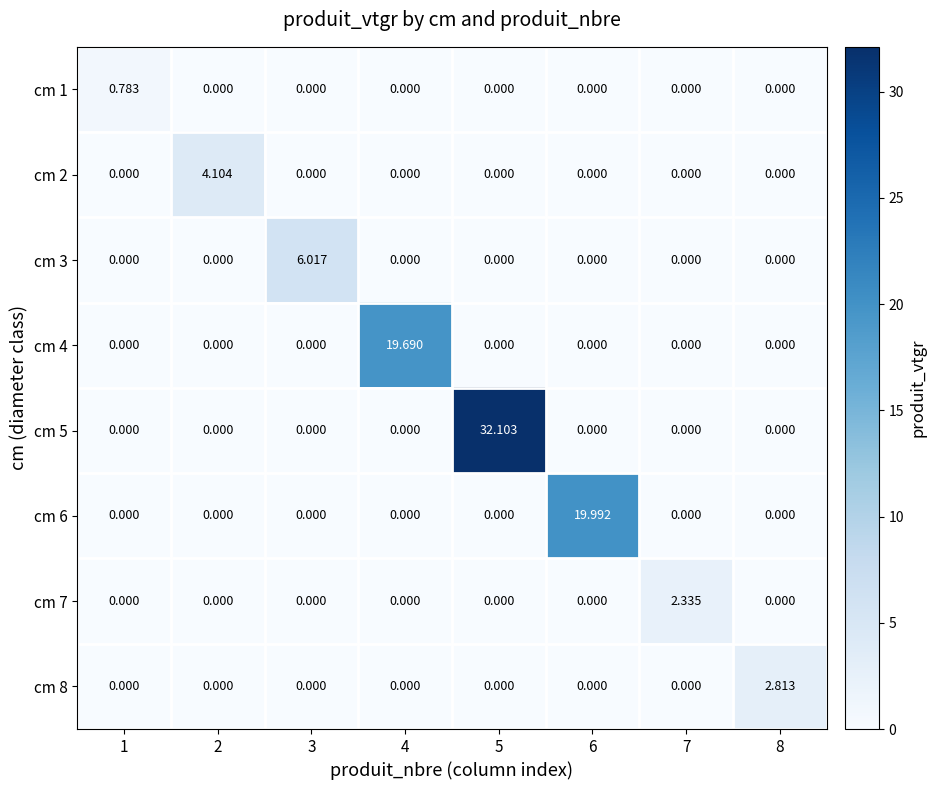

Count the number of data series in this chart.

8